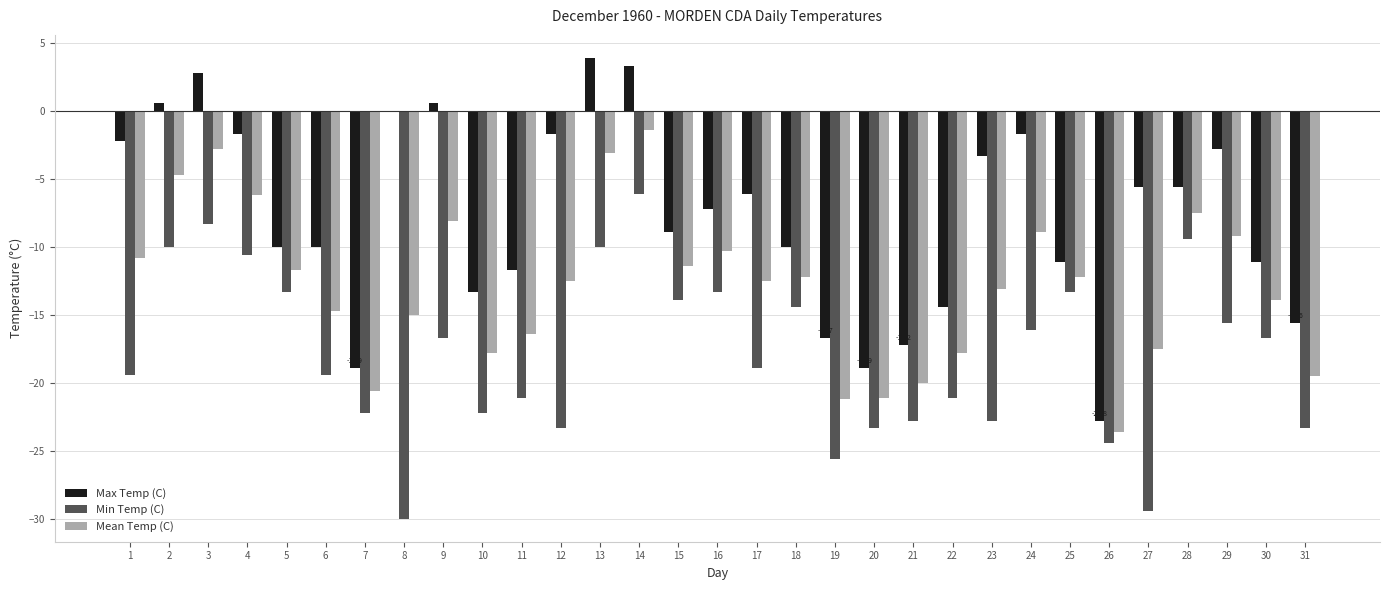

Is it true that Min Temp (C) equals -25.6 at 19?

True